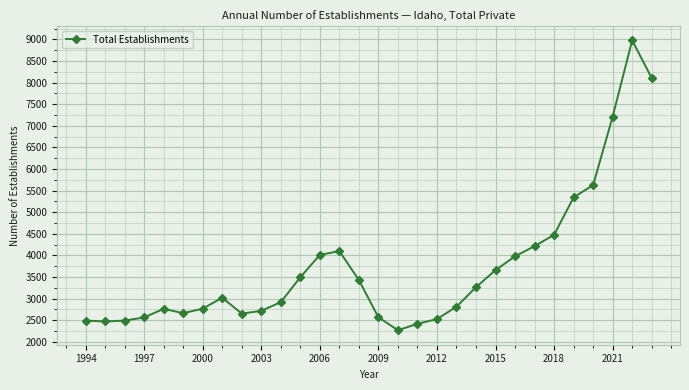

What is the minimum value shown in the chart?

2267